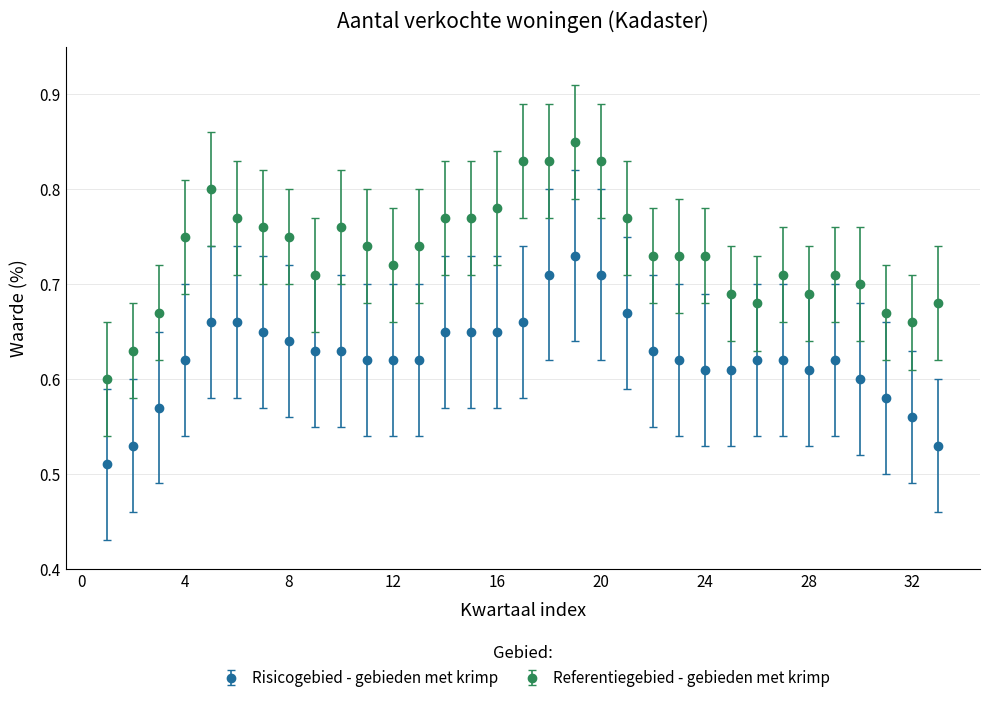

At how many categories does at least one series exceed 0?

33